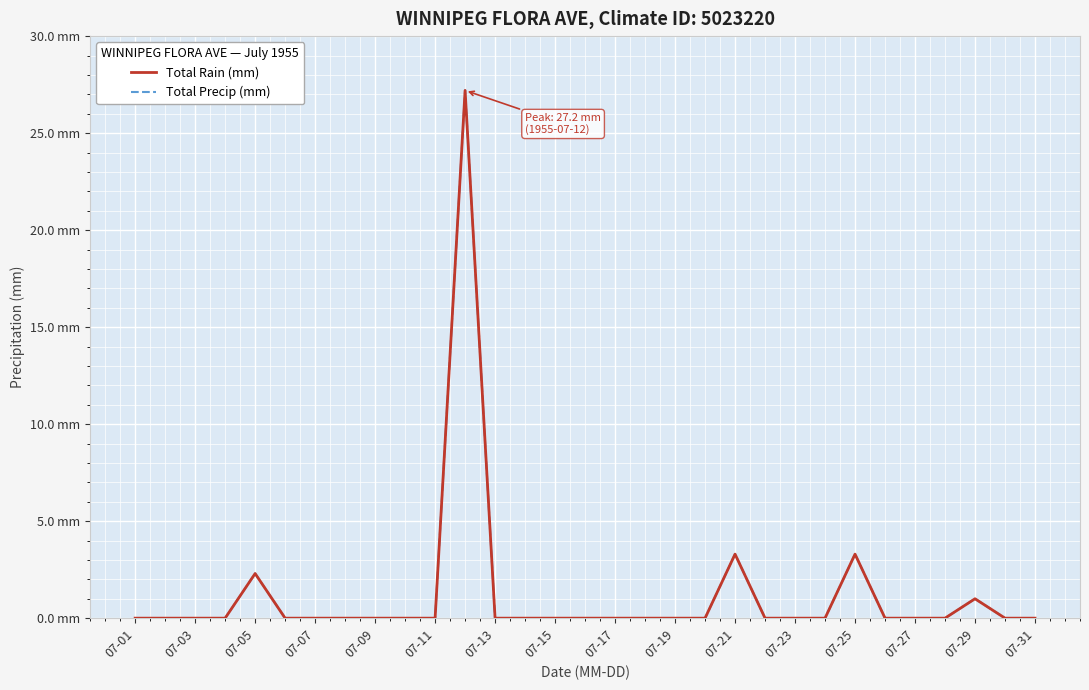

True or false: Total Rain (mm) and Total Precip (mm) cross at least once.

False